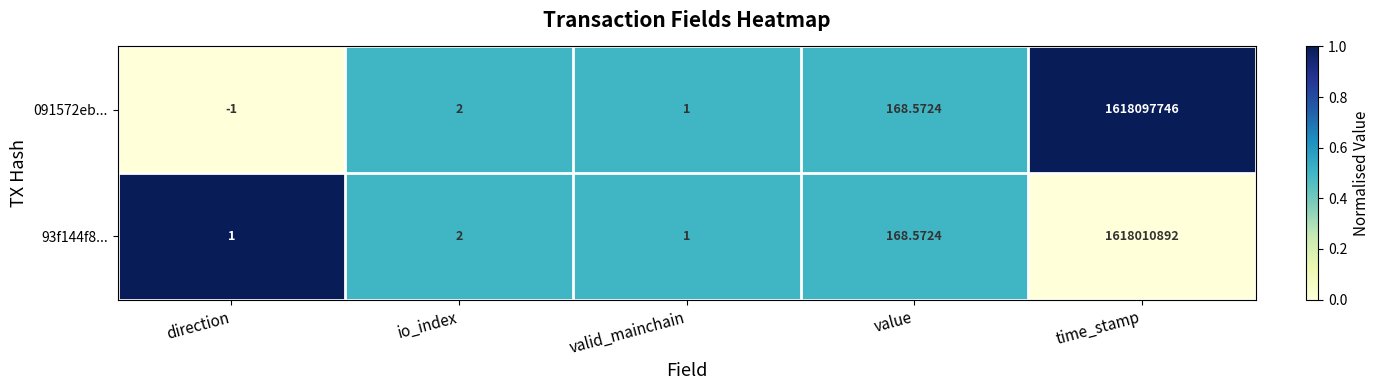

Which series changed the most between value and time_stamp?

091572eb...